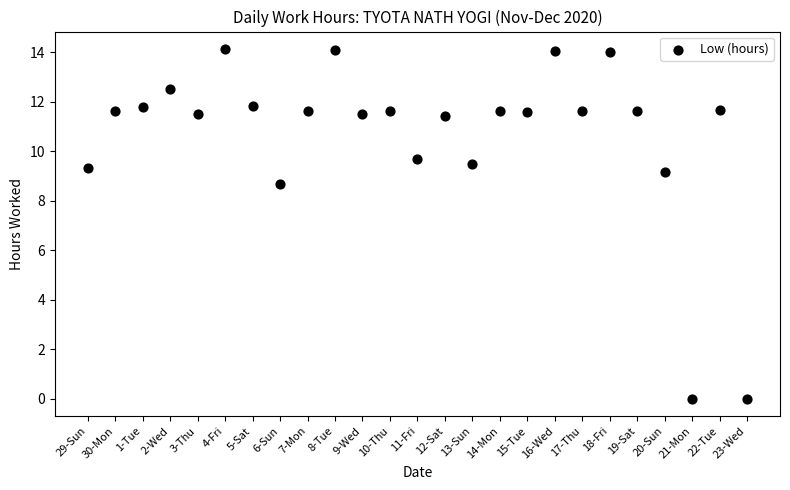

What Y value in the scatter plot is closest to 7?

8.7